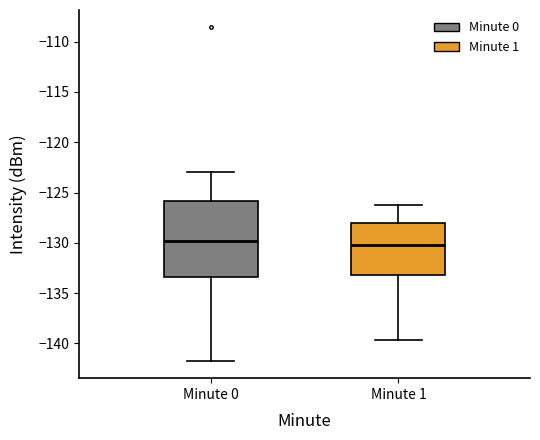

Reading left to right, transcribe this box plot: for each box, give where its median line is, the range the box spans, and where its two whiskers end, as read against the y-axis. The values are not printed on the chart, so give them approximately, as read against the axis.

Minute 0: median -130.0, box -133.5 to -126.0, whiskers -142.0 to -123.0
Minute 1: median -130.0, box -133.0 to -128.0, whiskers -139.5 to -126.5